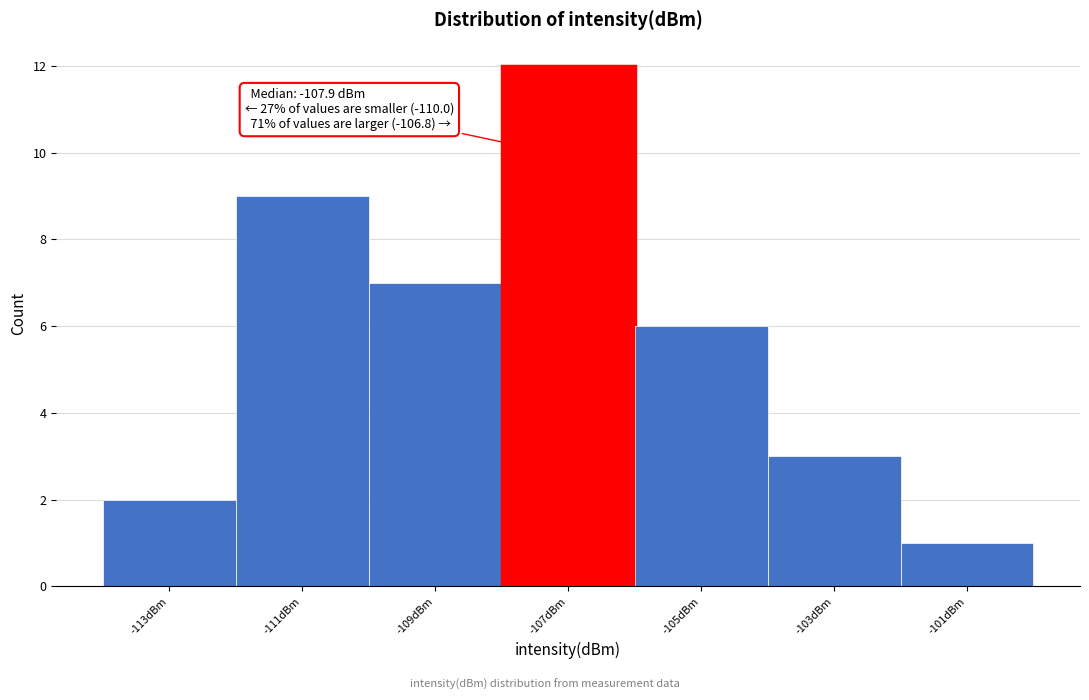

Over which range of the x-axis is the bar tallest?

-108 to -106